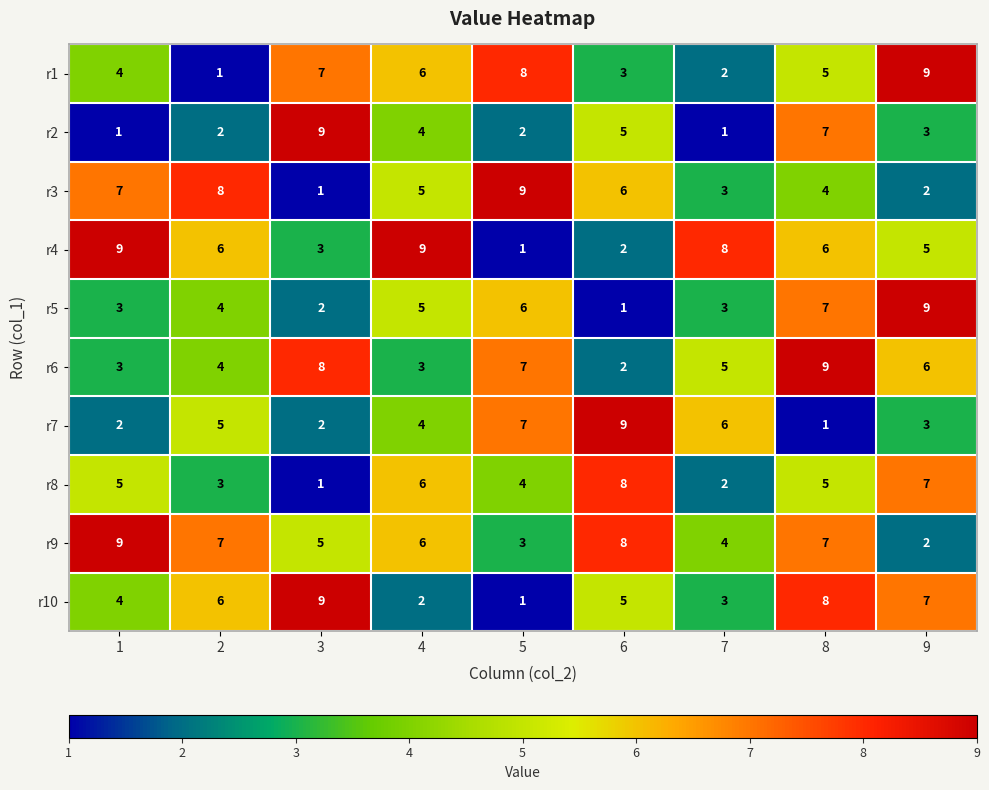

At which label does r10 reach its peak?

3